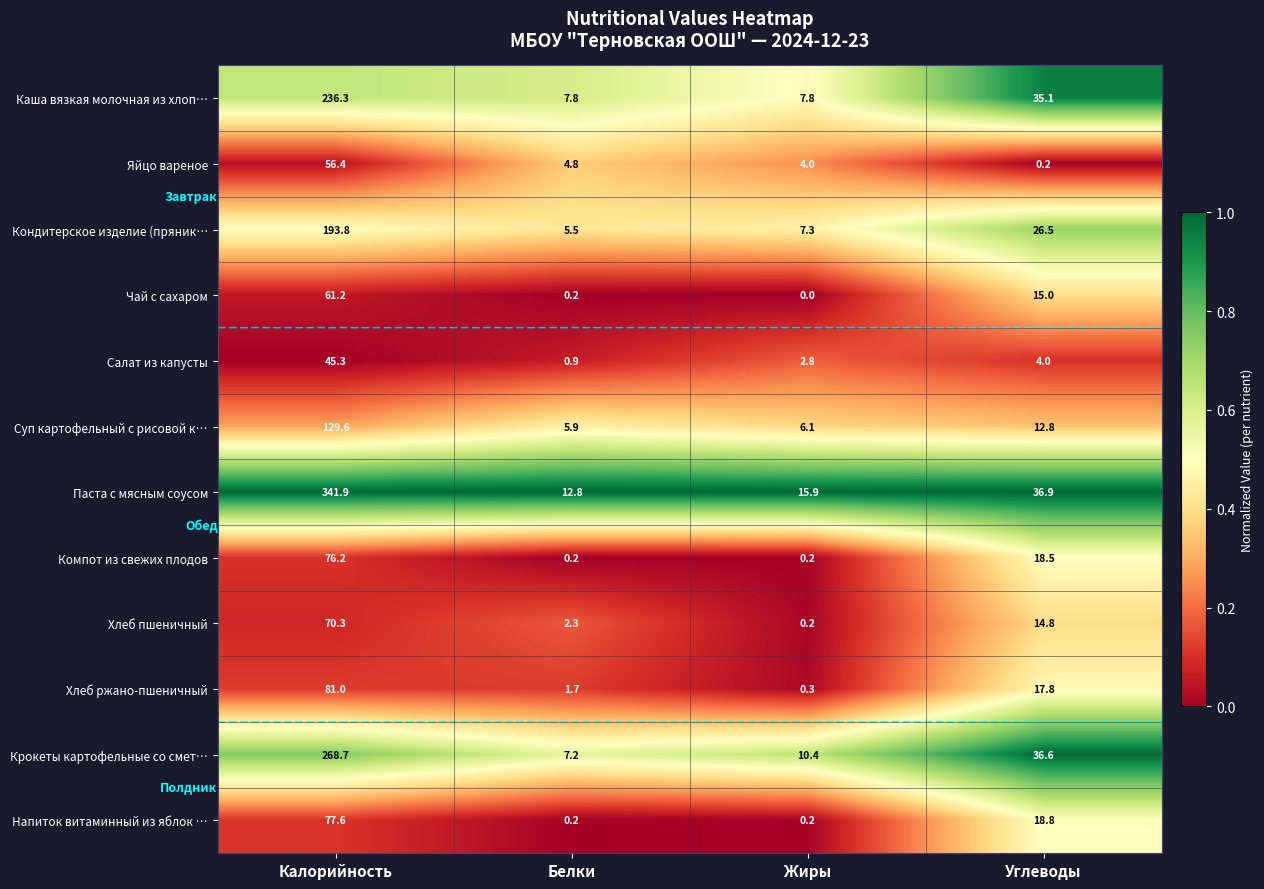

What is the greatest value displayed?

341.9